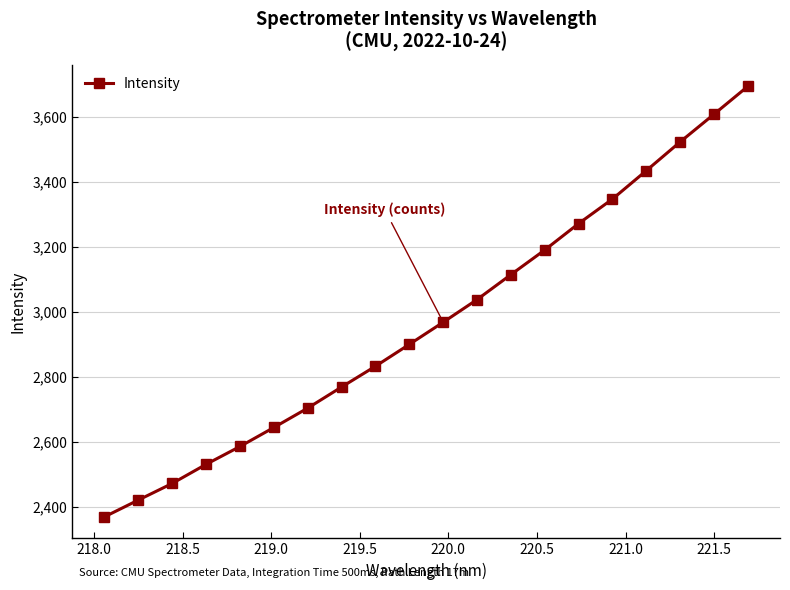

How many values are below 2968?

10